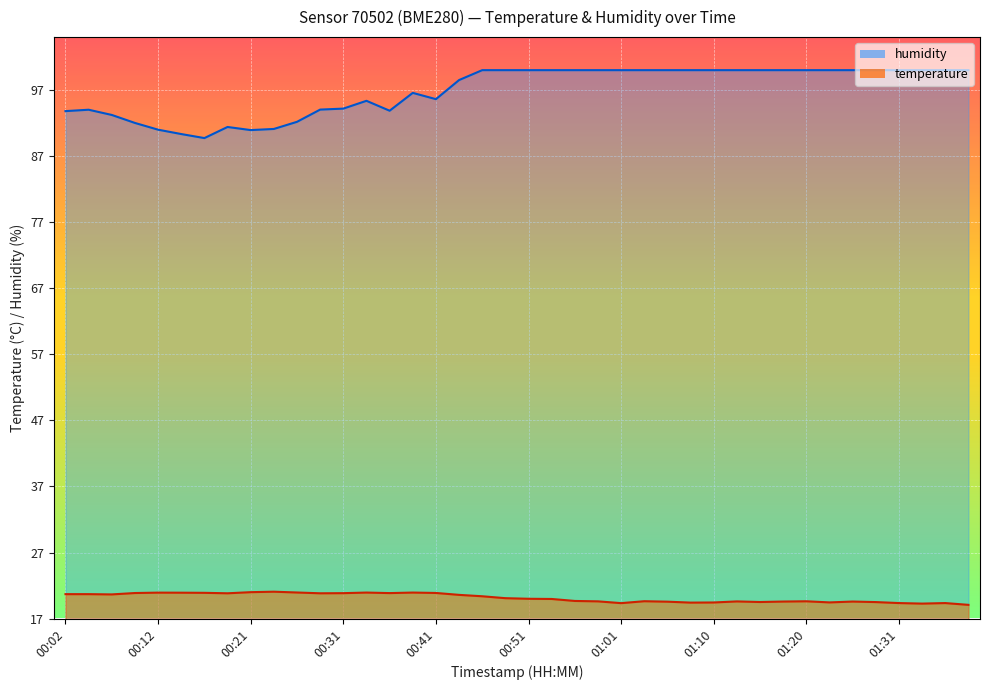

Which category has the lowest value in the temperature series?

01:38